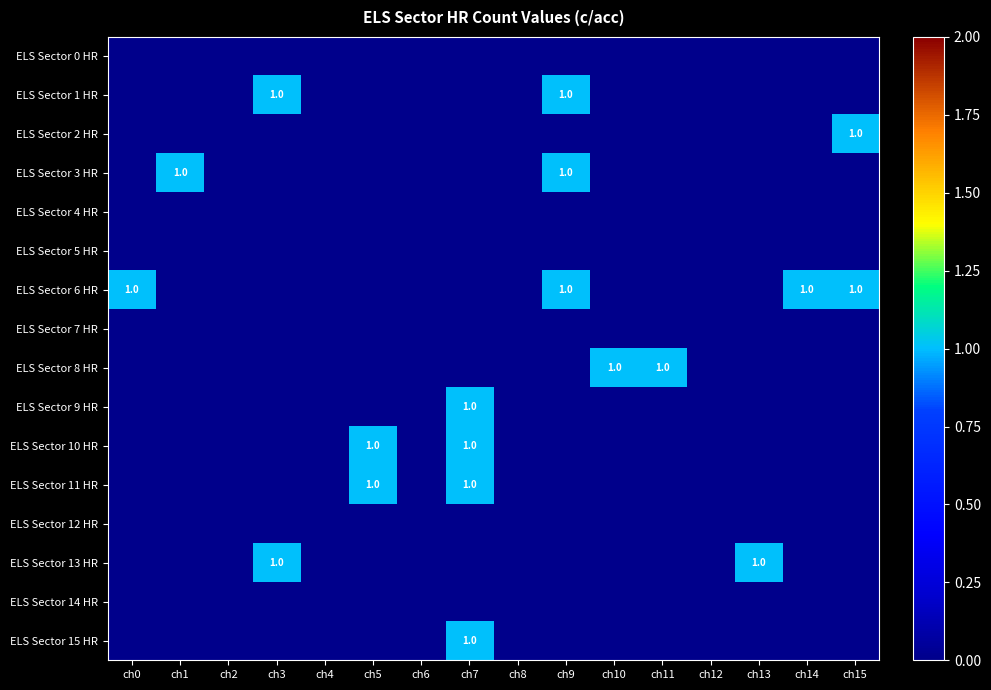

The ELS Sector 11 HR series shows 1 at ch5. True or false?

True